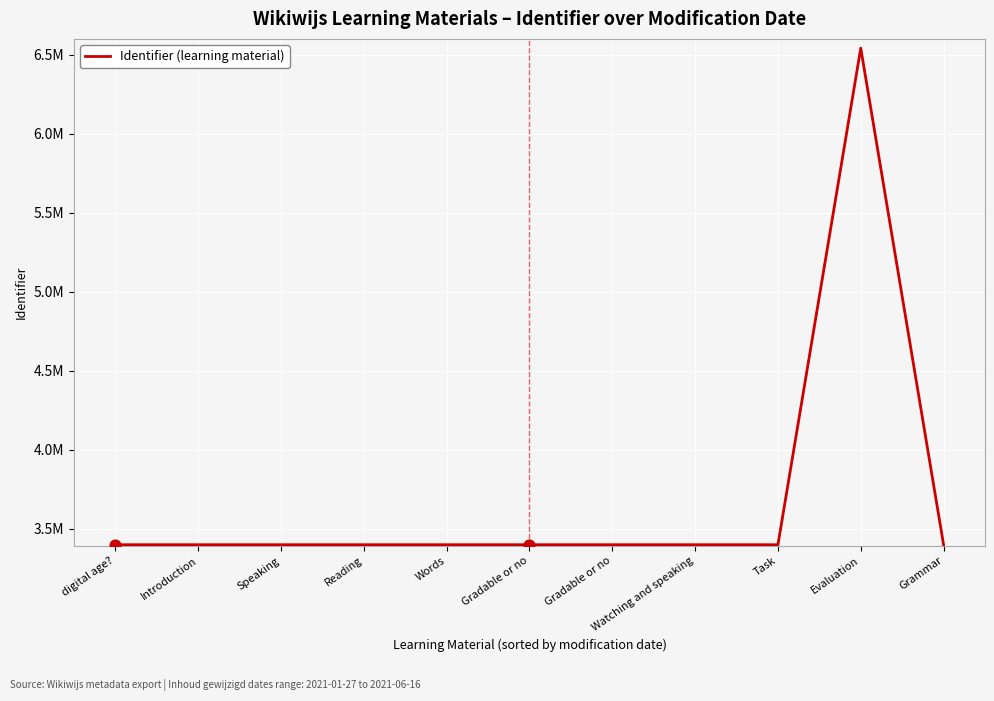

What is the change in value from Introduction to Speaking?

+2